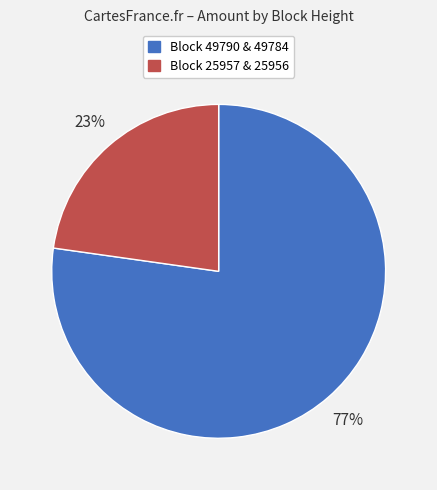

Does any single category account for the majority?

Yes